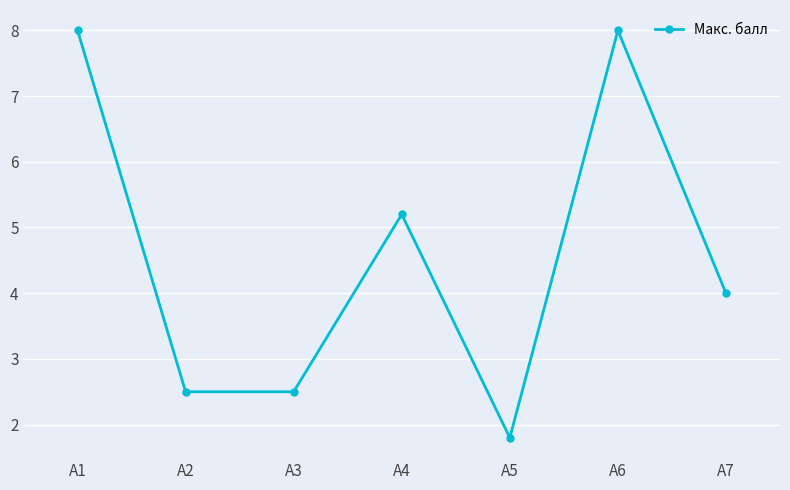

Reading left to right, transcribe all the data shown in this chart.

А1=8.0	А2=2.5	А3=2.5	А4=5.2	А5=1.8	А6=8.0	А7=4.0